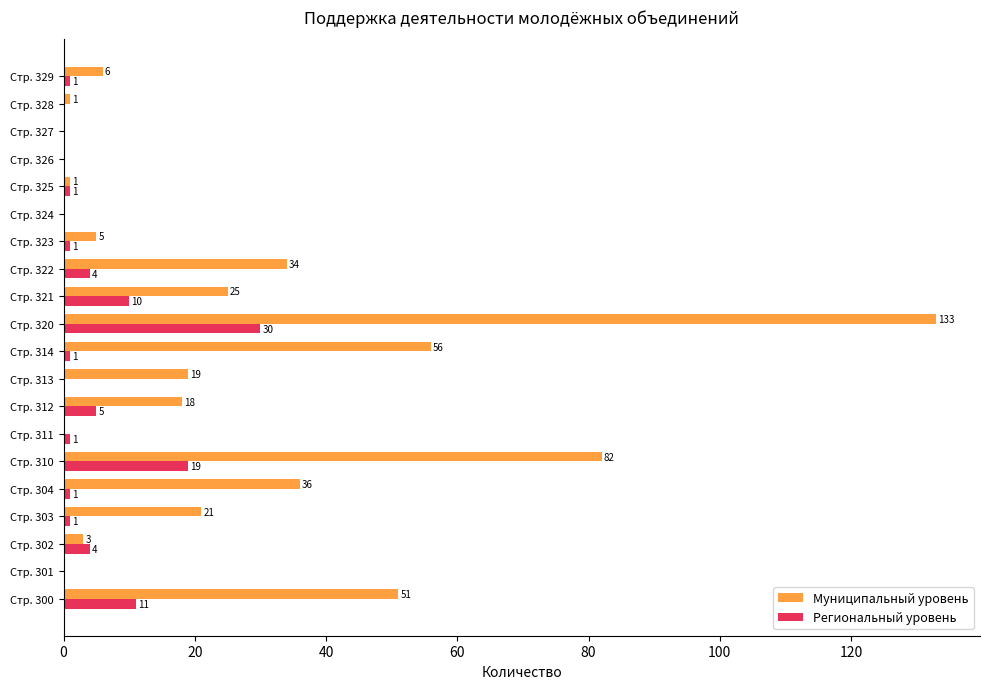

Where is Муниципальный уровень nearest to the value 66?

Стр. 314